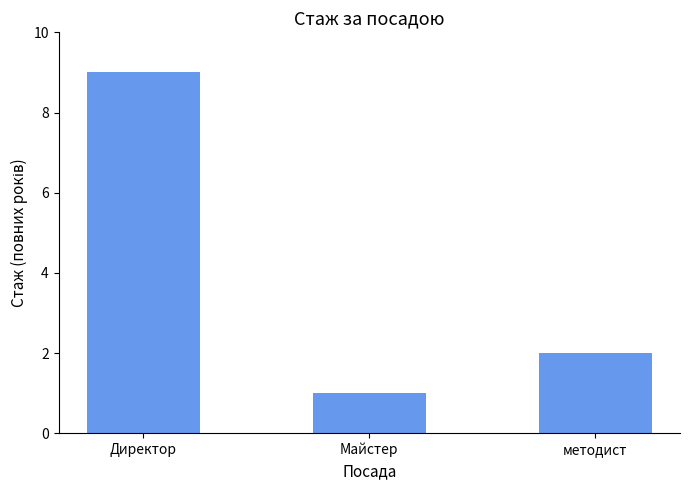

Which label corresponds to the largest value in the chart?

Директор